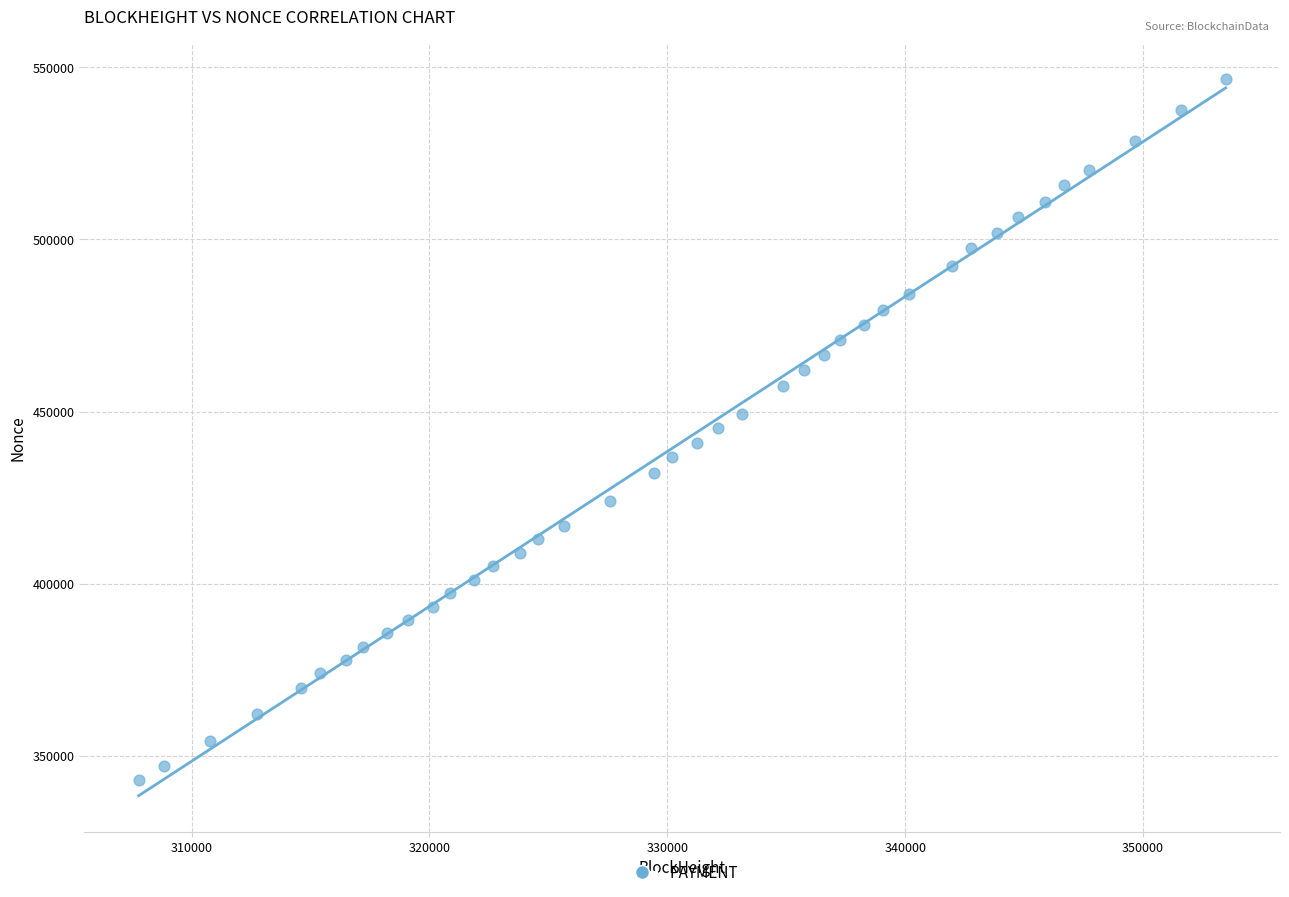

What is the range of X values (max minus min)?

45702